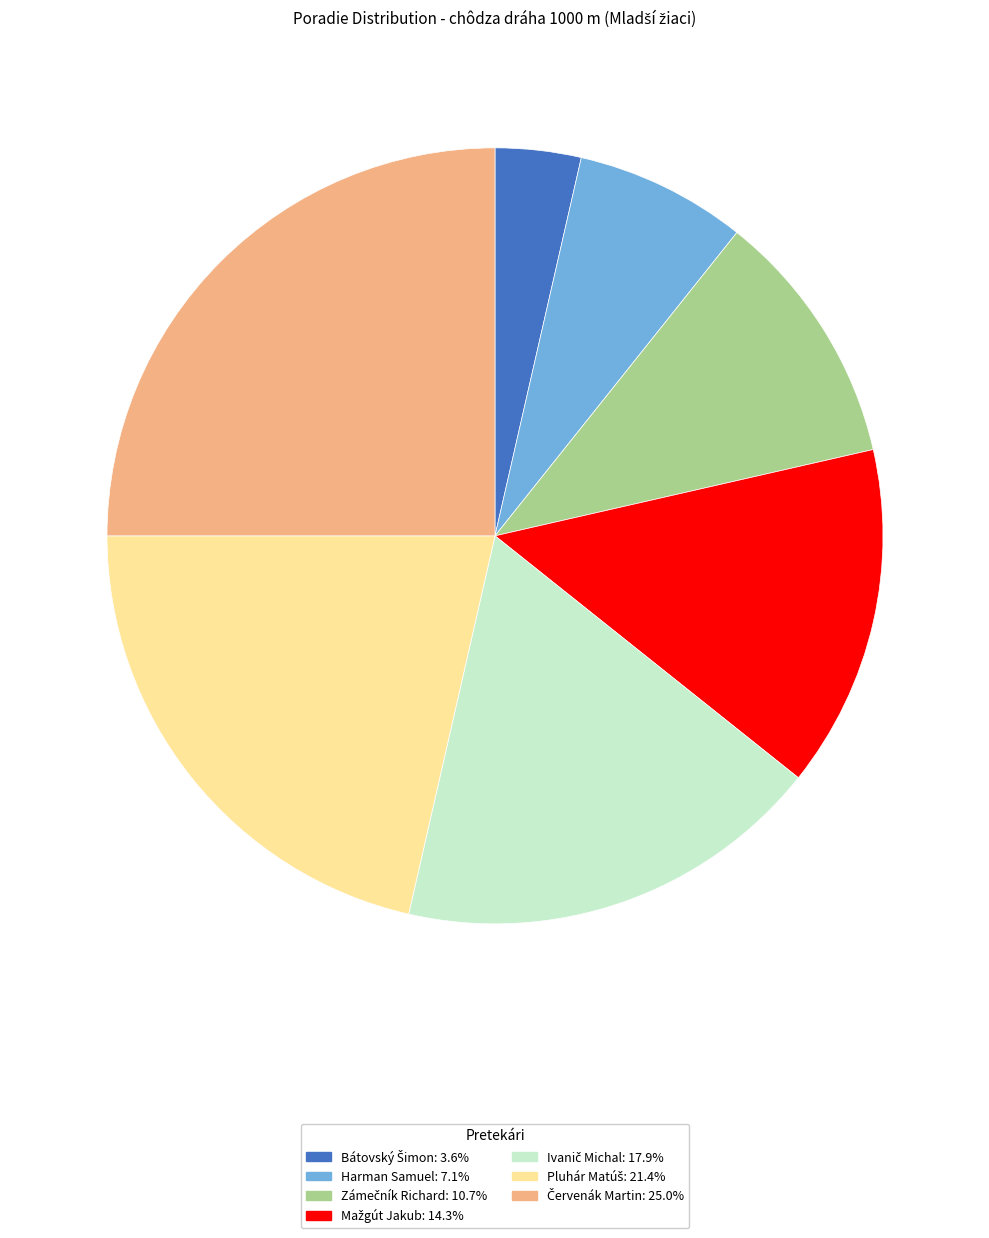

Does any single category account for the majority?

No